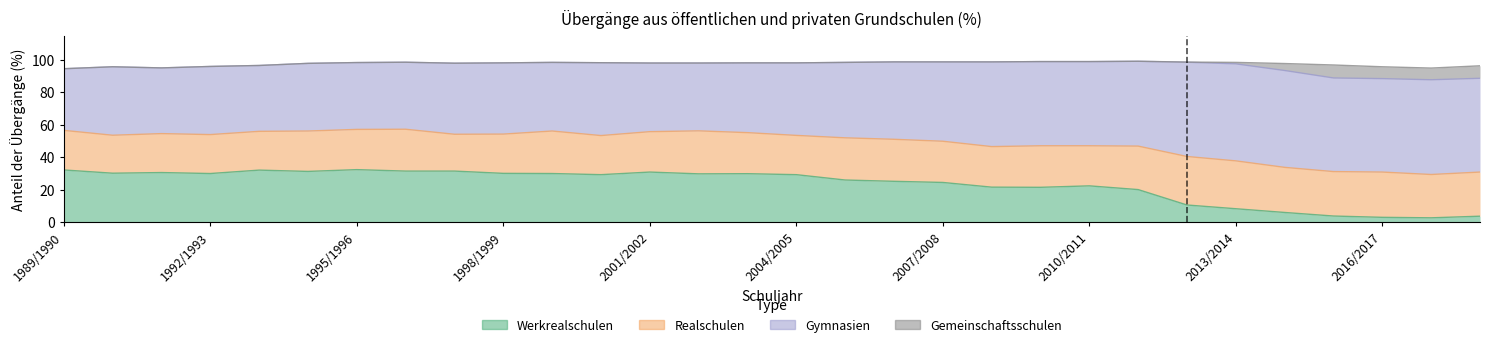

Between 1993/1994 and 2008/2009, which series saw the biggest shift?

Gymnasien